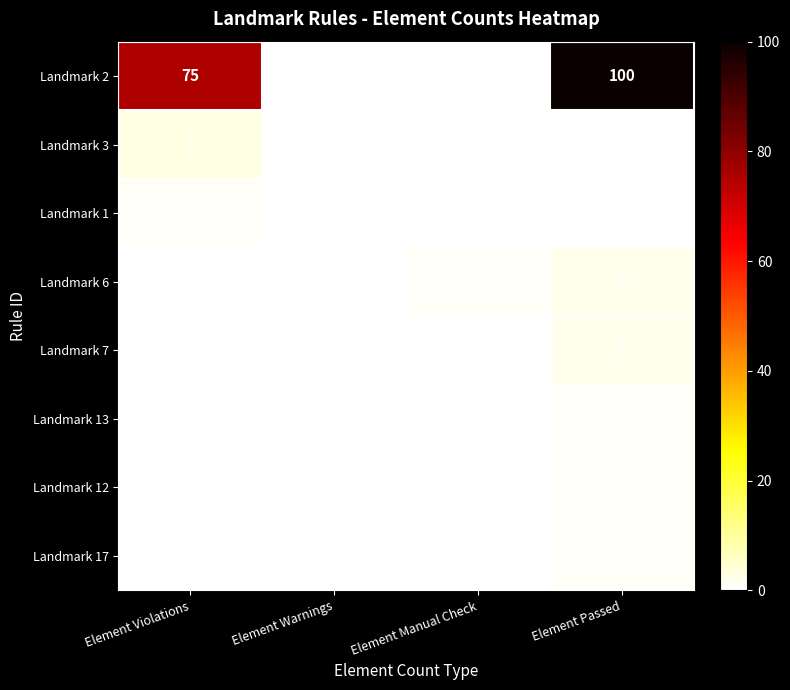

Which series has the largest total across all categories?

Landmark 2